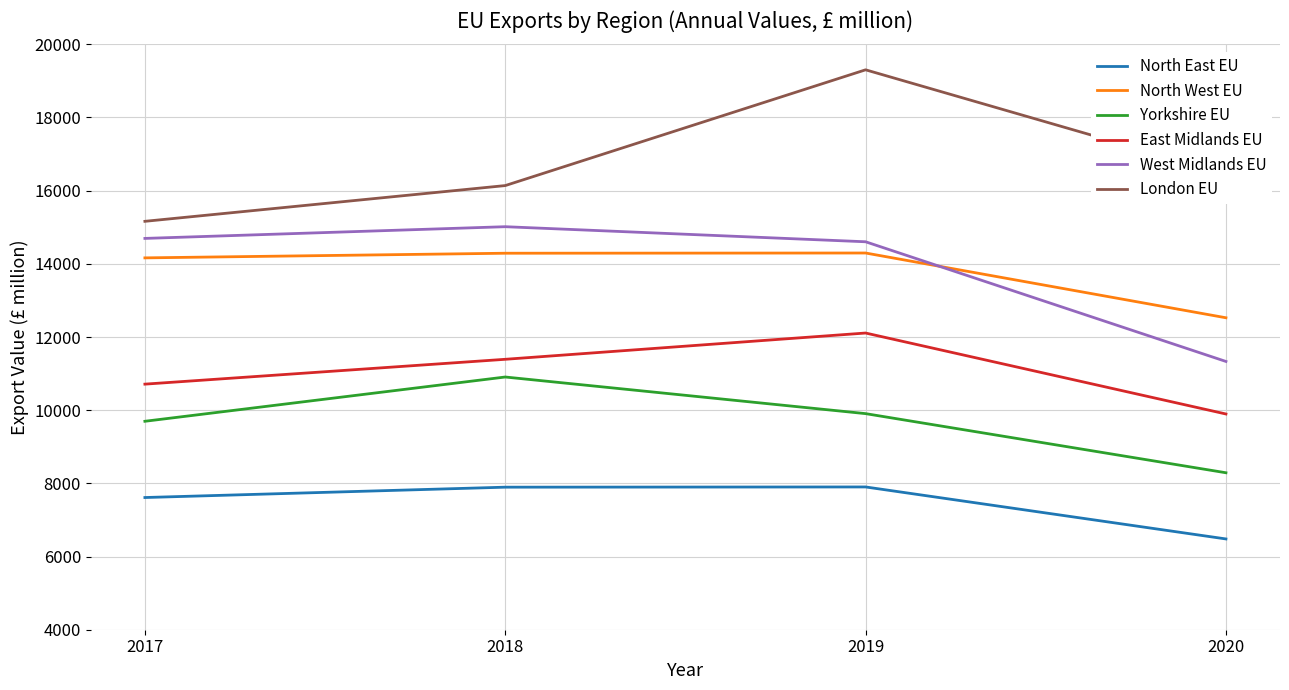

Which series has the largest total across all categories?

London EU